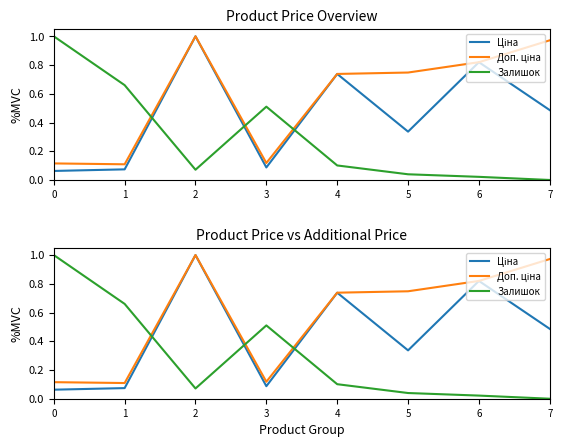

What is the difference between the maximum and minimum values in the Залишок series?

1.0